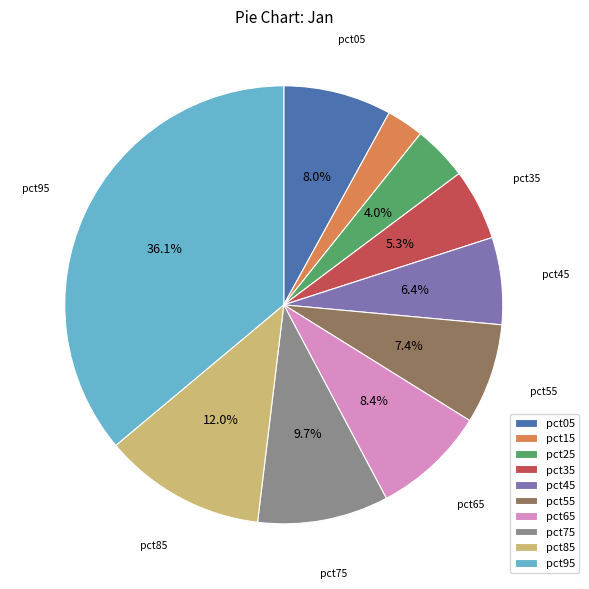

How many segments does this pie chart have?

10